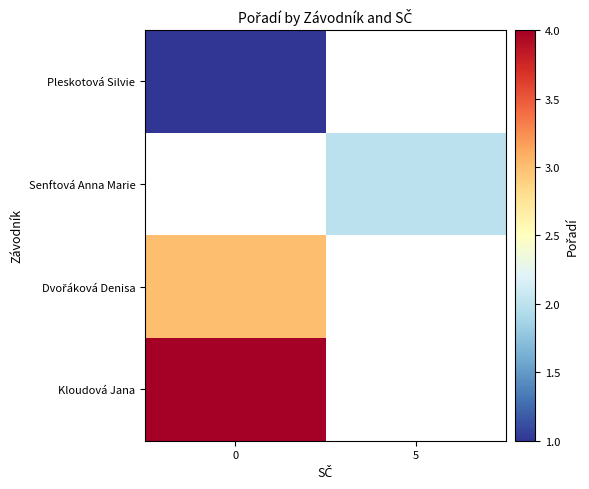

Is the value of Pleskotová Silvie at 5 greater than the value of Dvořáková Denisa at 5?

No